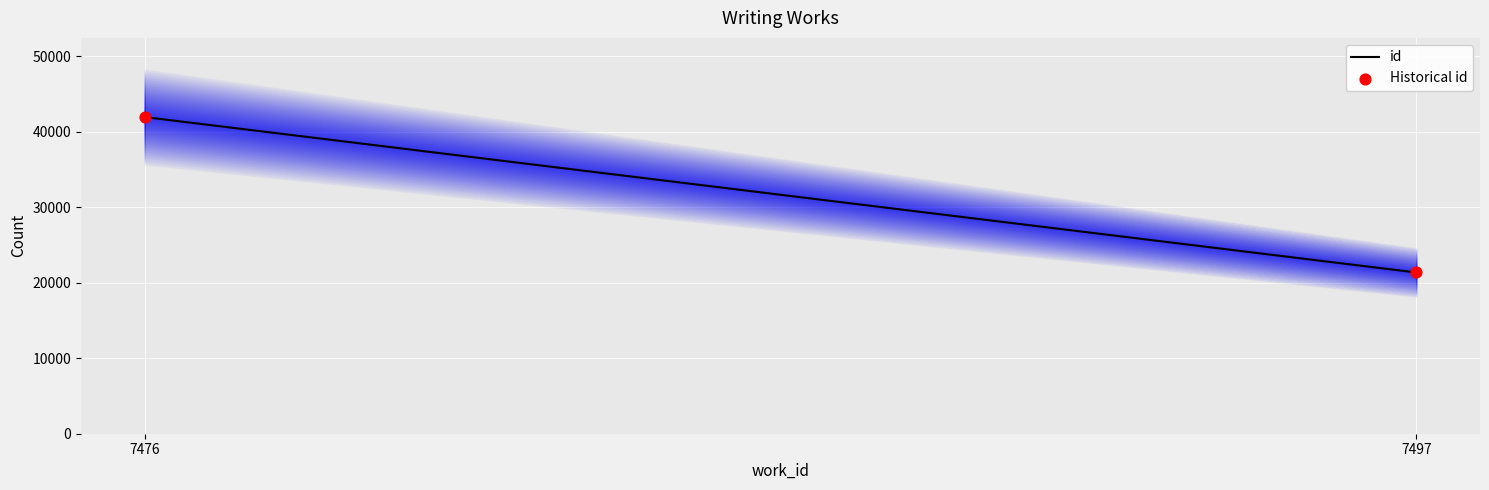

What is the average Y value?

31644